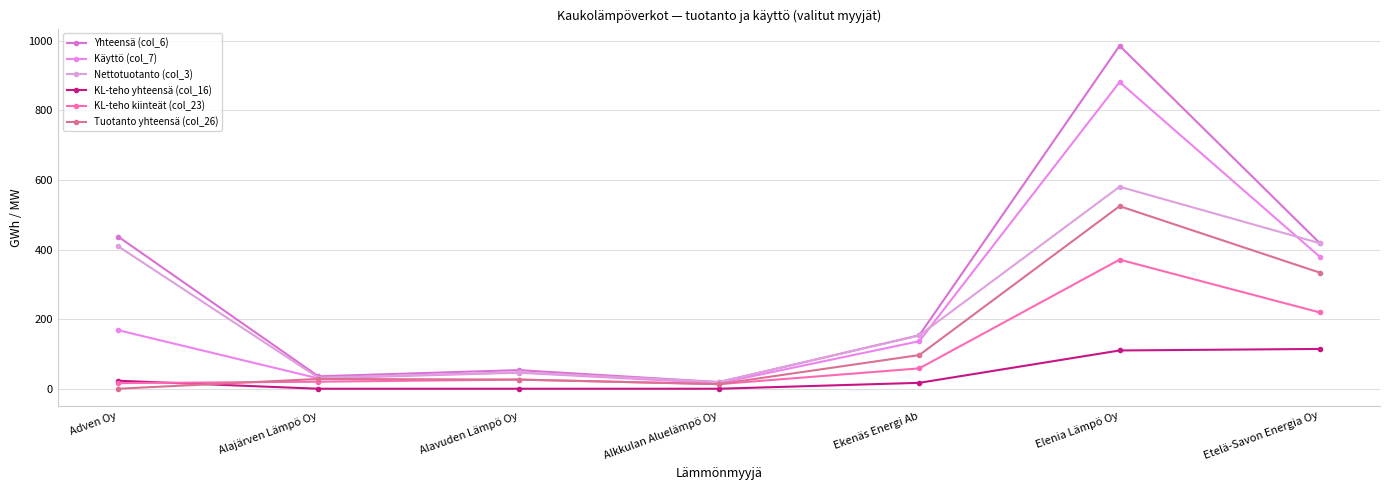

Is this an area chart (filled region under the line)?

No